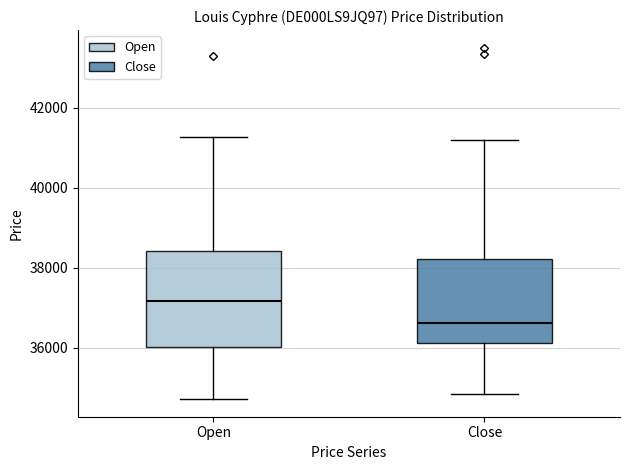

Reading left to right, transcribe this box plot: for each box, give where its median line is, the range the box spans, and where its two whiskers end, as read against the y-axis. The values are not printed on the chart, so give them approximately, as read against the axis.

Open: median 37200, box 36000 to 38400, whiskers 34800 to 41200
Close: median 36600, box 36200 to 38200, whiskers 34800 to 41200